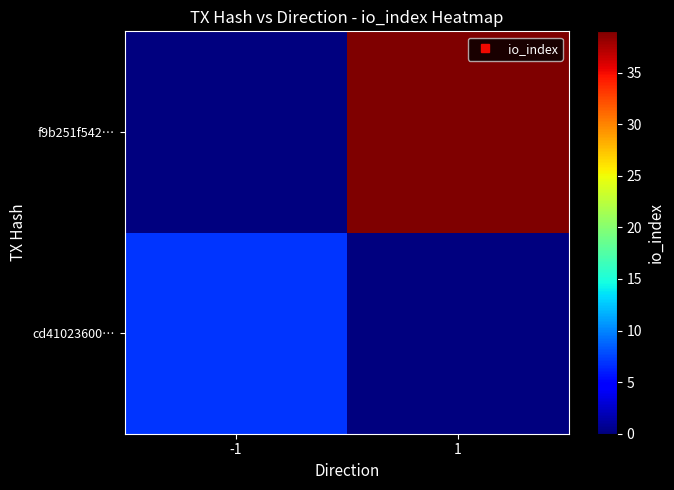

At which category does the chart reach its peak across all series?

1